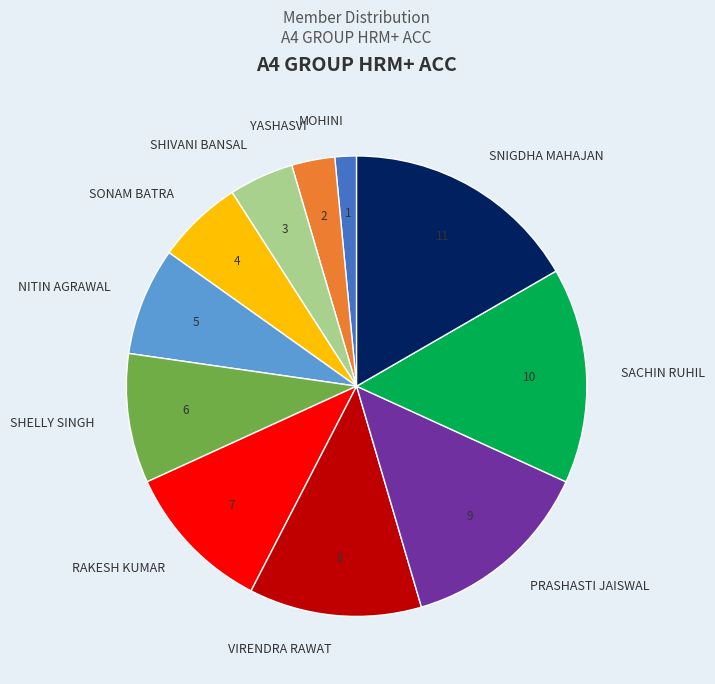

Which has a higher value, SACHIN RUHIL or NITIN AGRAWAL?

SACHIN RUHIL